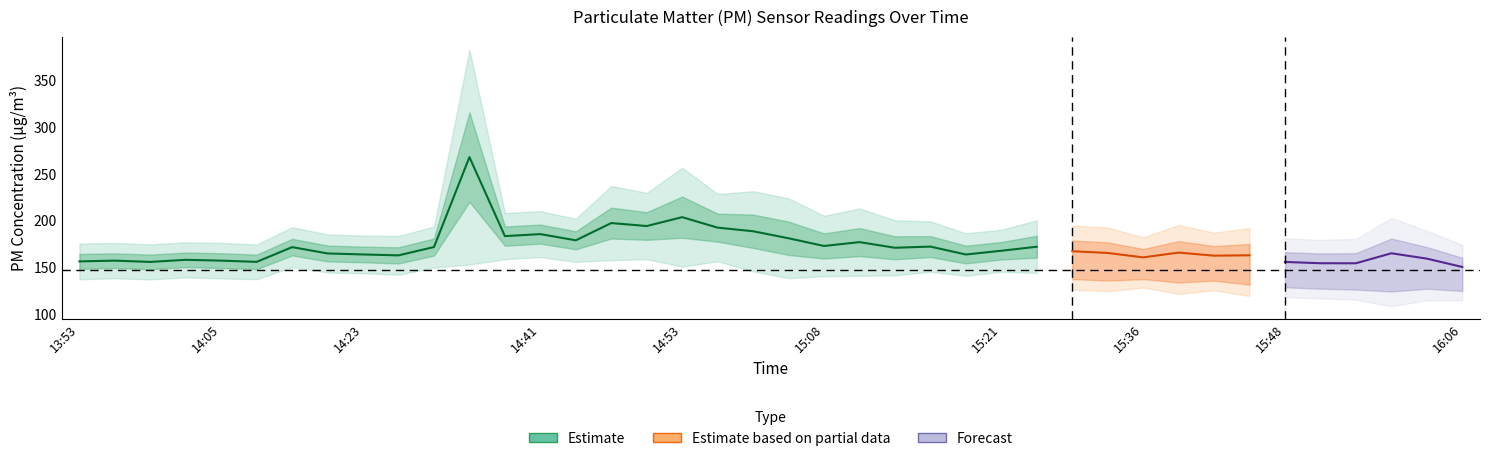

The value of P1 at 14:26 is 162.9. True or false?

True